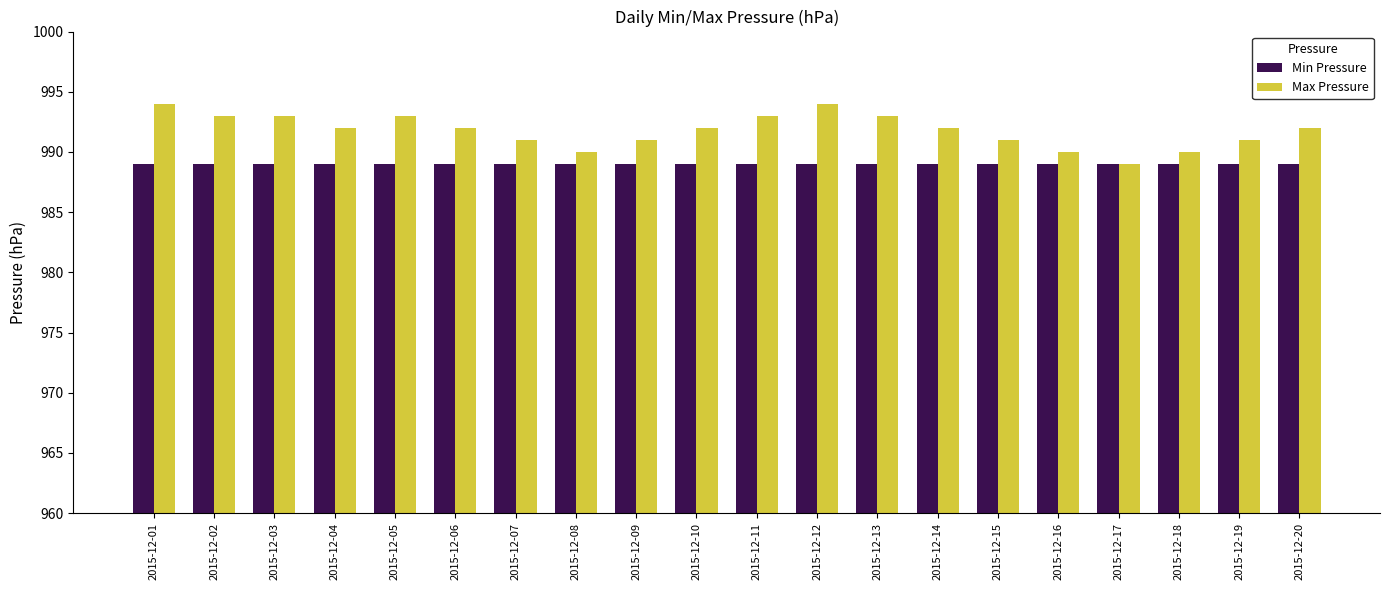

Is it true that Max Pressure equals 991 at 2015-12-09?

True